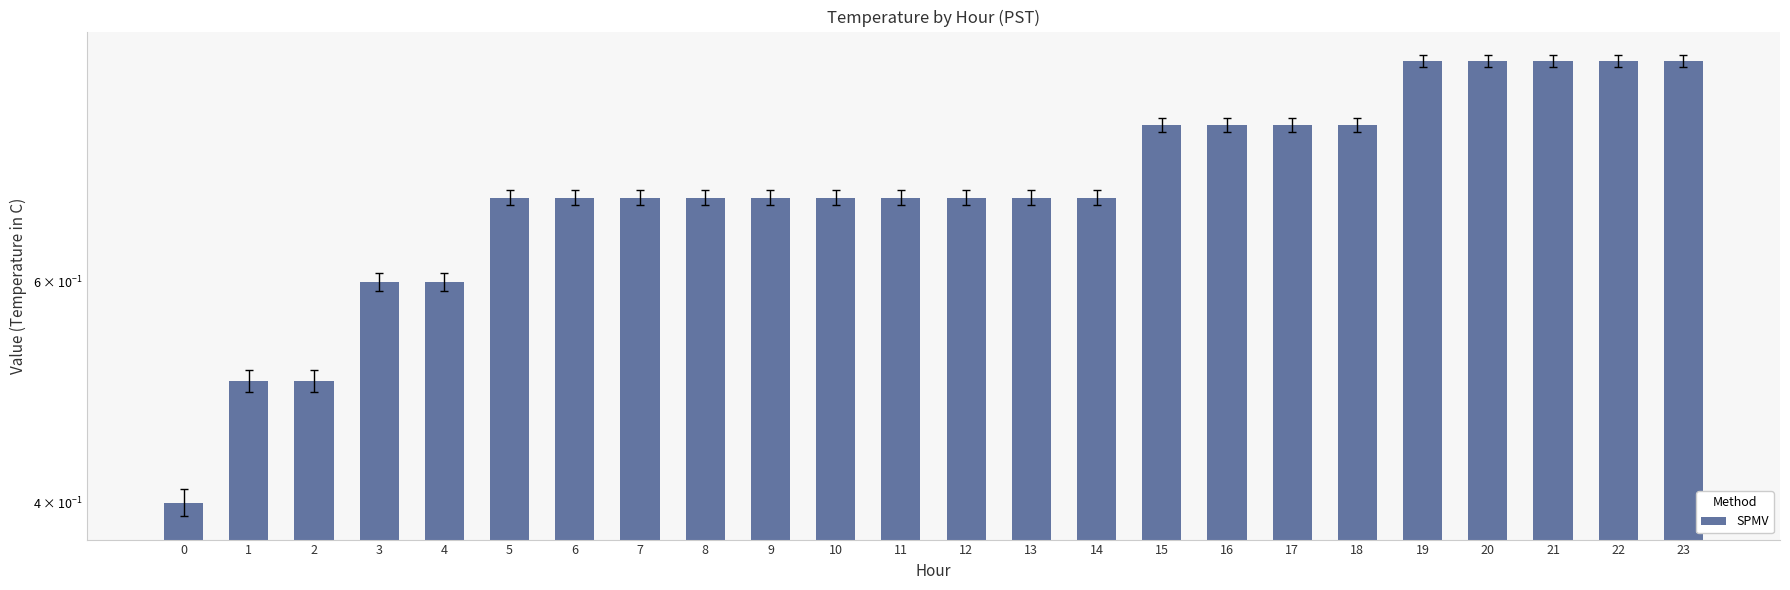

Rank the categories by value from highest to lowest.

19, 20, 21, 22, 23, 15, 16, 17, 18, 5, 6, 7, 8, 9, 10, 11, 12, 13, 14, 3, 4, 1, 2, 0